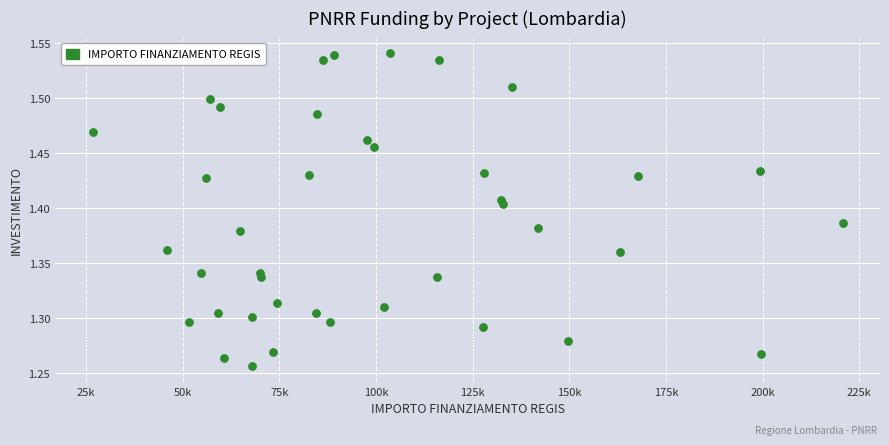

What is the range of X values (max minus min)?

193933.1